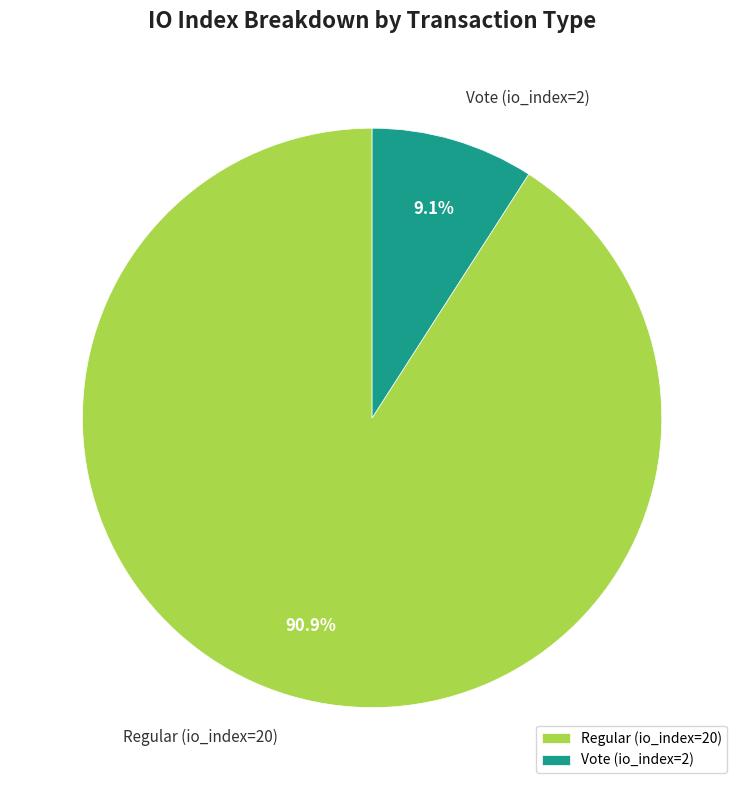

Which slice represents more than half of the pie?

Regular (io_index=20)